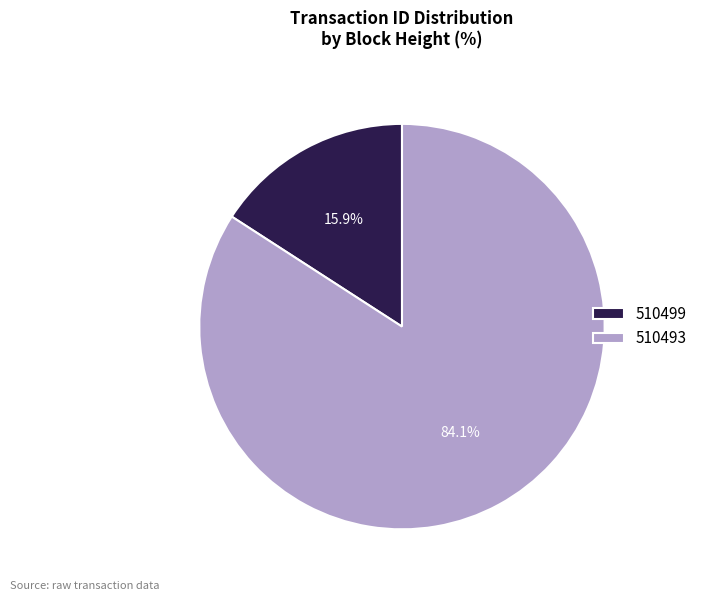

What portion of the pie excludes 510499?

84.1%